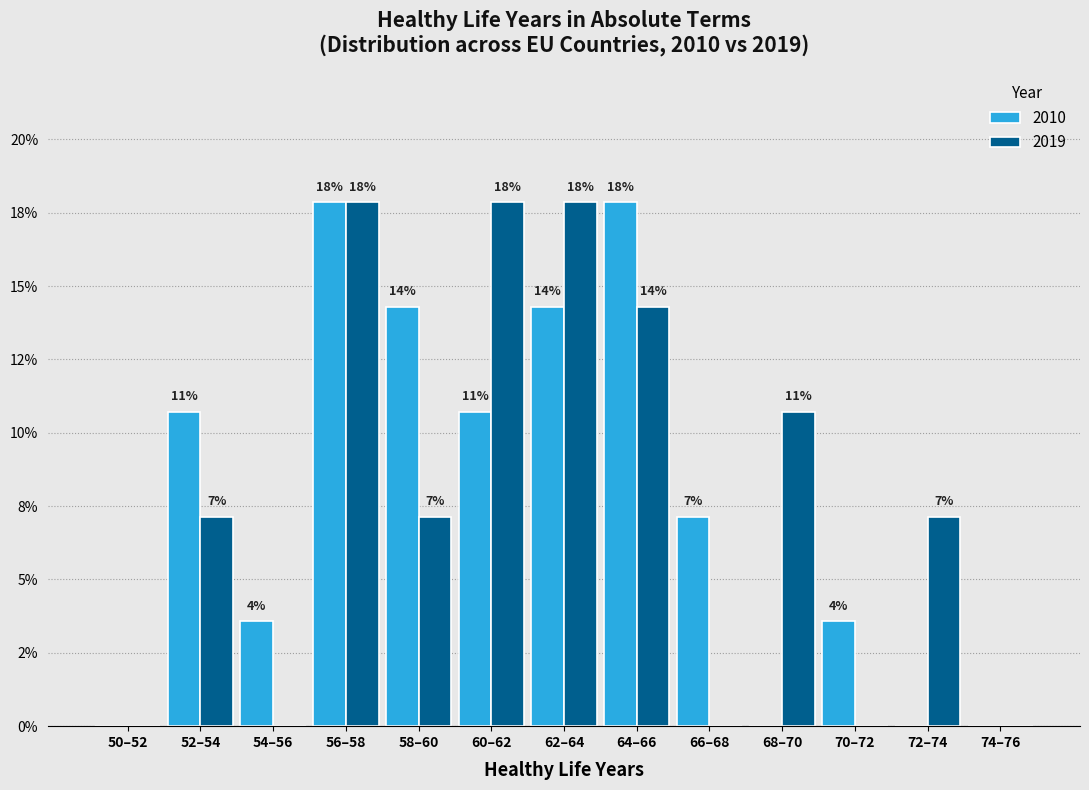

What are all the series names shown in the legend?

2010, 2019